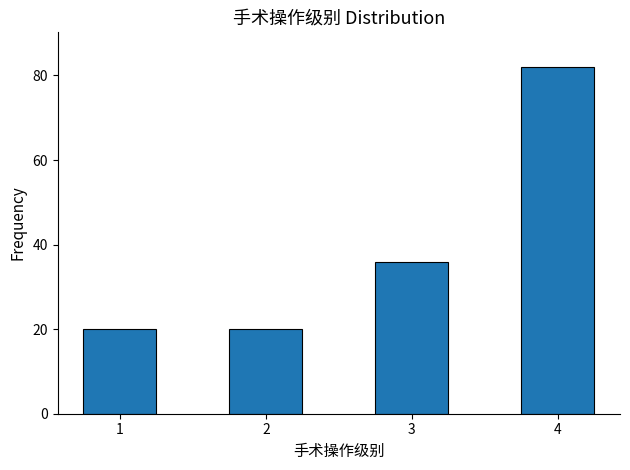

Reading left to right, transcribe all the data shown in this chart.

1=20	2=20	3=36	4=82